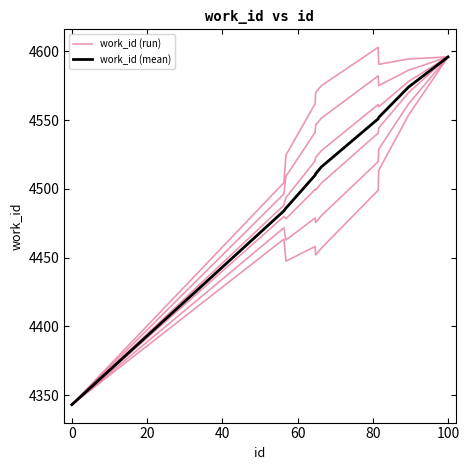

Which series changed the most between 20 and 40?

work_id (mean)